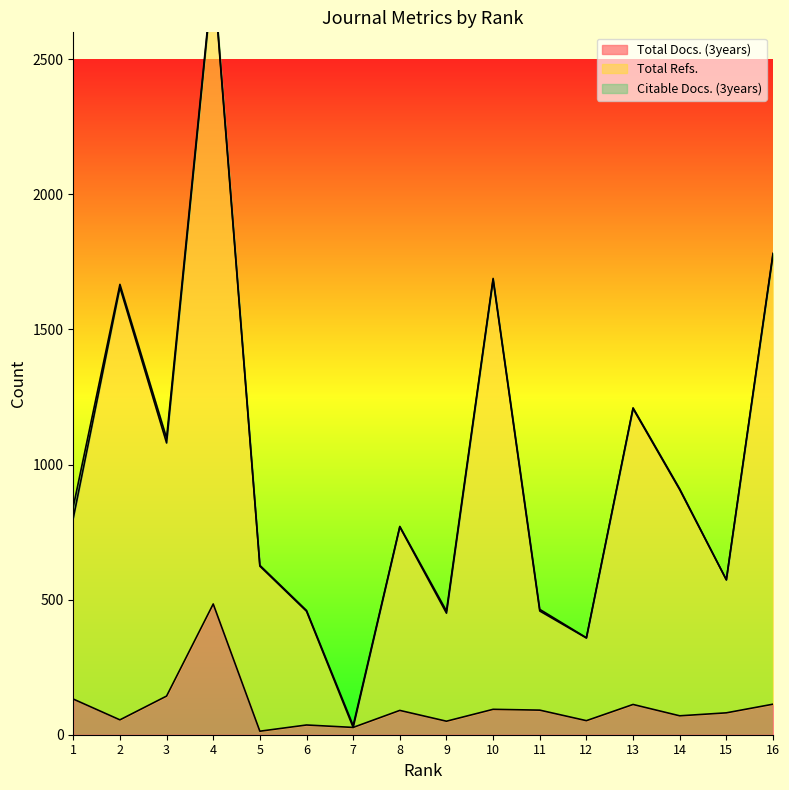

What is the value of the Total Docs. (3years) point at the 16th from the left?

113